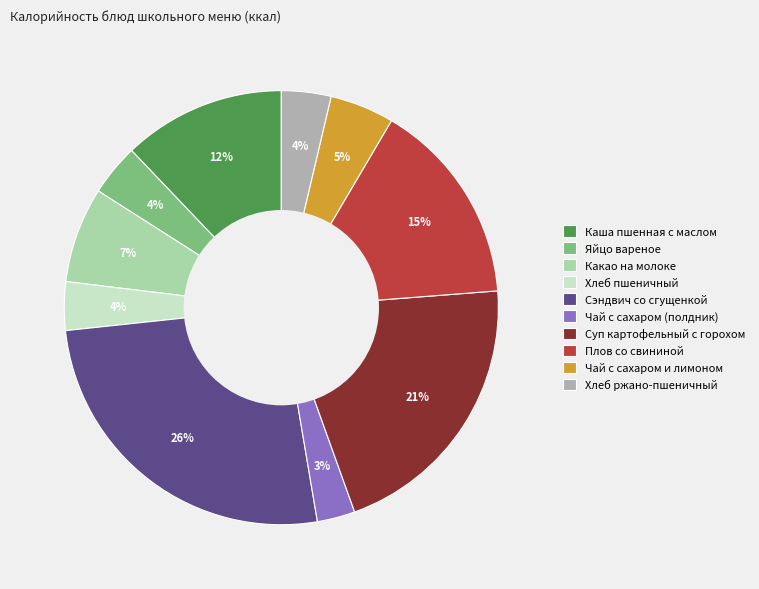

What percentage is the Чай с сахаром и лимоном slice, to the nearest percent?

5%